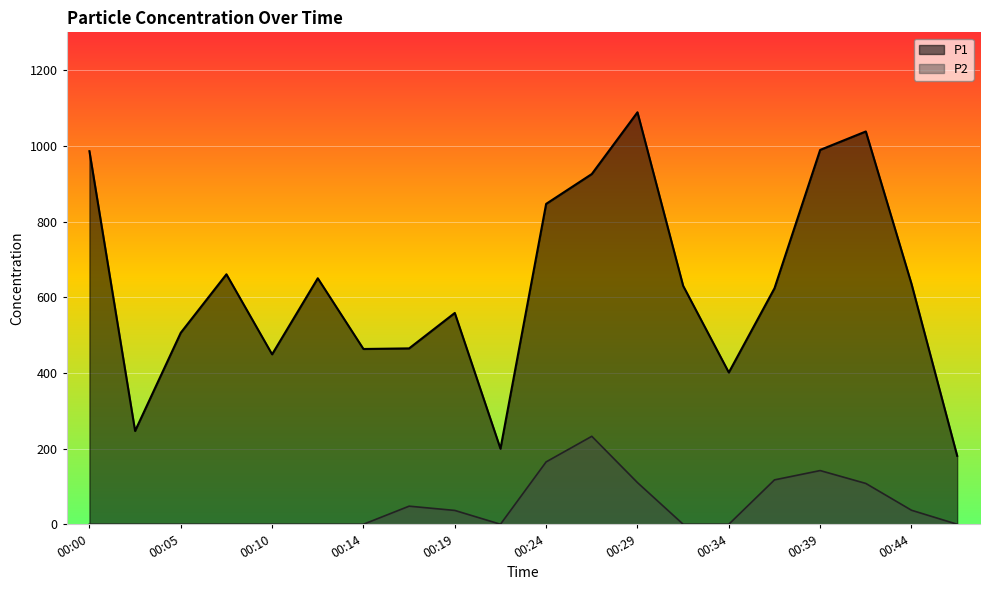

The P1 series shows 200.2 at 00:22. True or false?

True